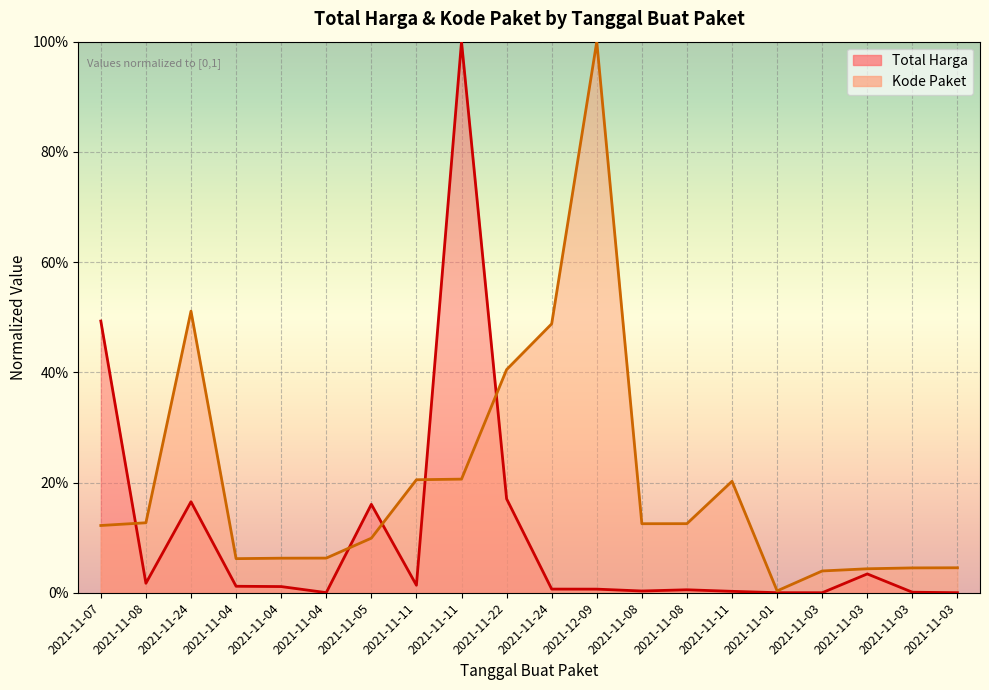

How many lines are shown in the chart?

2